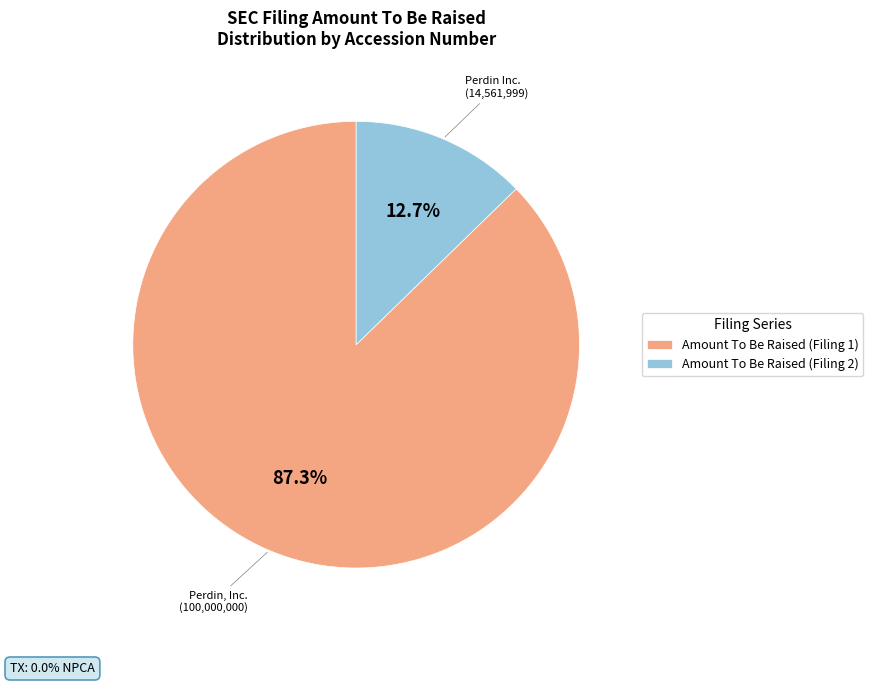

What percentage is NOT represented by Amount To Be Raised (Filing 2)?

87.3%